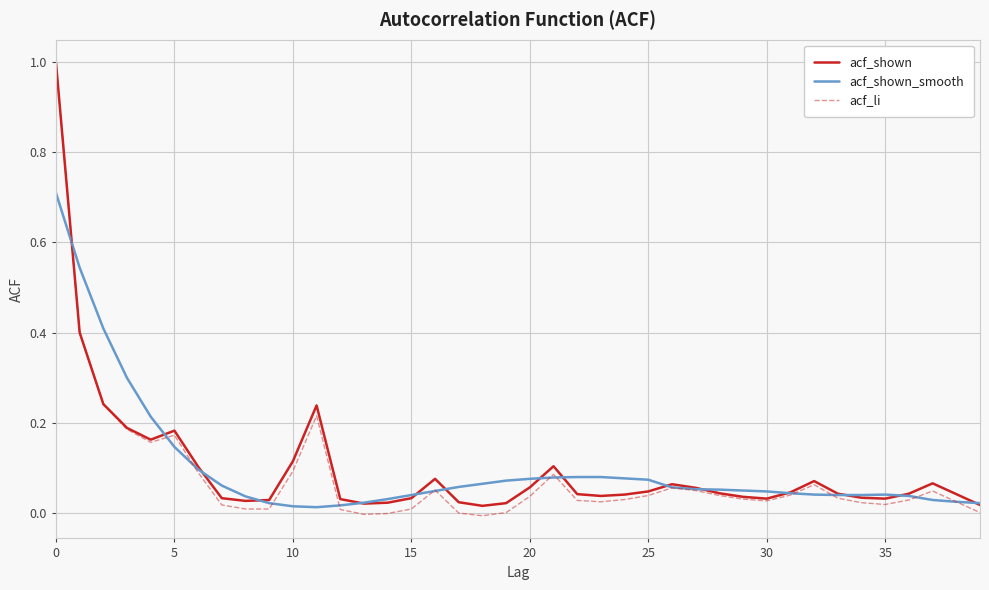

What is the maximum value for acf_shown_smooth?

0.7